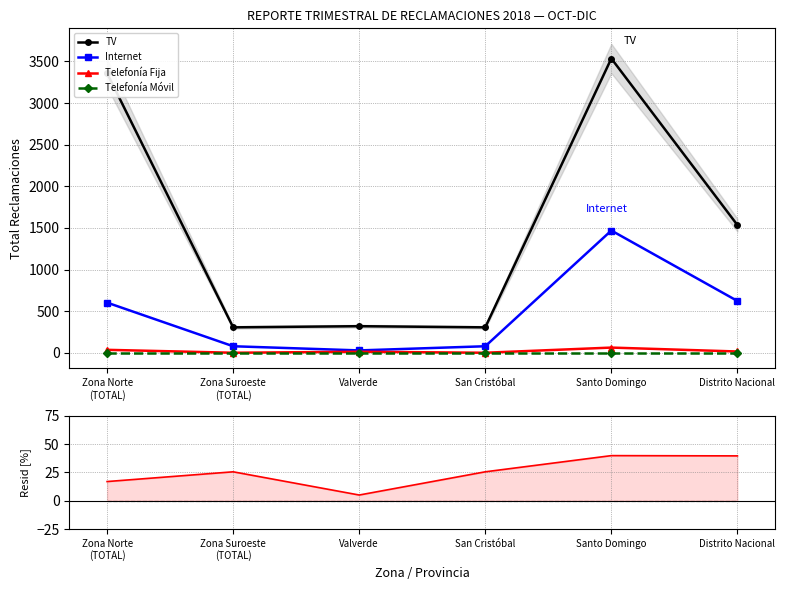

Reading left to right, extract all data points from this chart.

TV: 3358.0	306.0	320.0	306.0	3535.0	1535.0
Internet: 603.0	79.0	29.0	79.0	1469.0	623.0
Telefonía Fija: 36.0	1.0	13.0	1.0	63.0	16.0
Telefonía Móvil: 0.0	0.0	0.0	0.0	0.0	0.0
Internet - Fija residual: 16.9	25.5	5.0	25.5	39.8	39.5